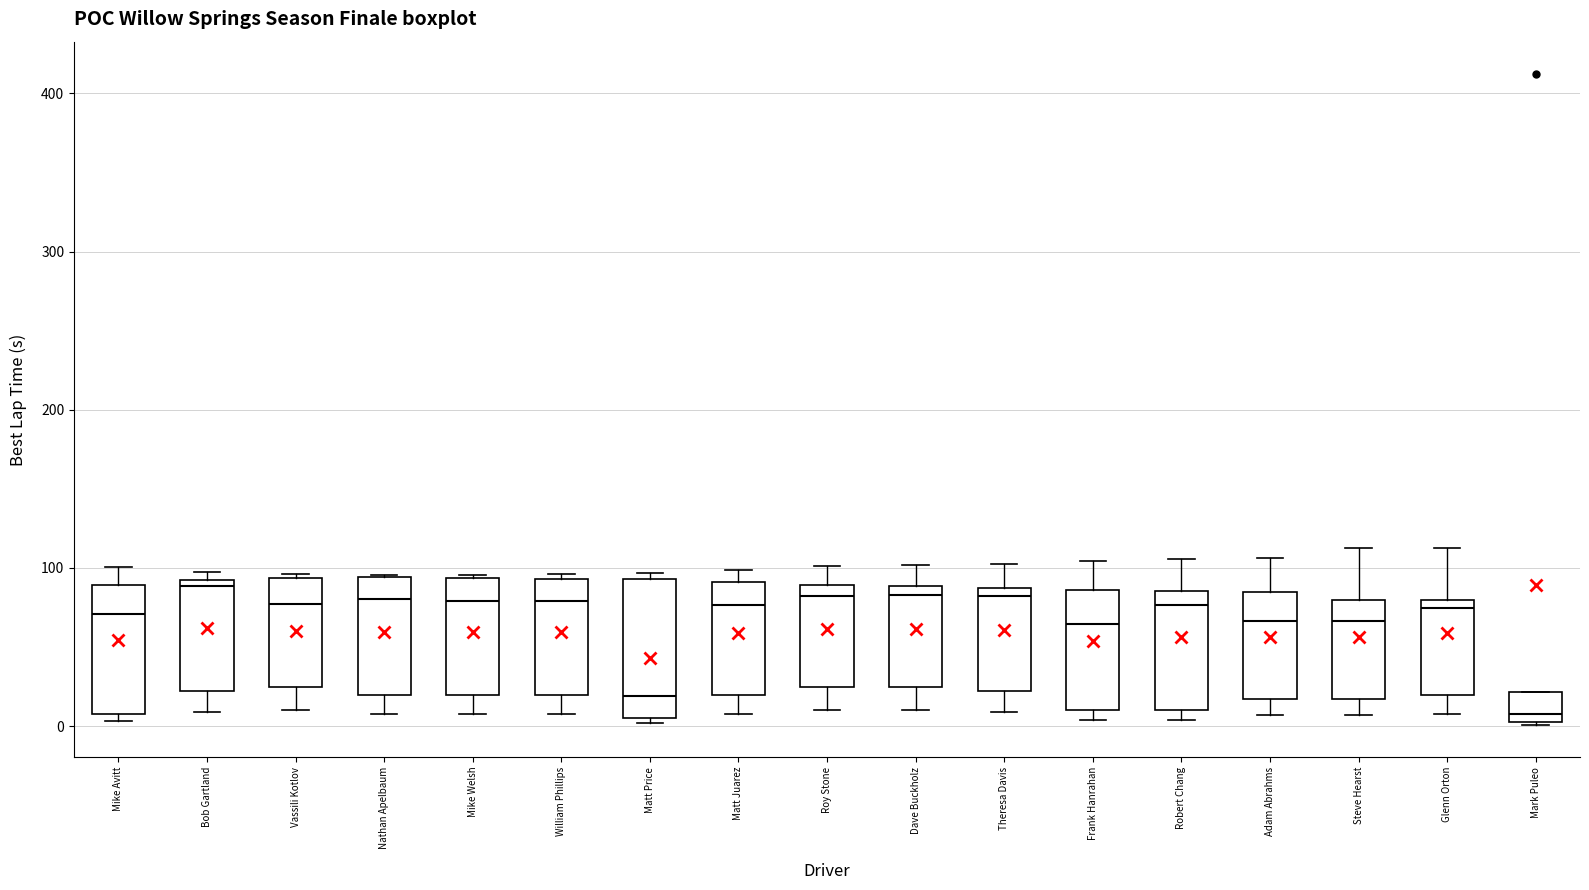

Where does the lower whisker of the box for Dave Buckholz end on the y-axis? The values are not printed on the chart, so give them approximately, as read against the axis.

10